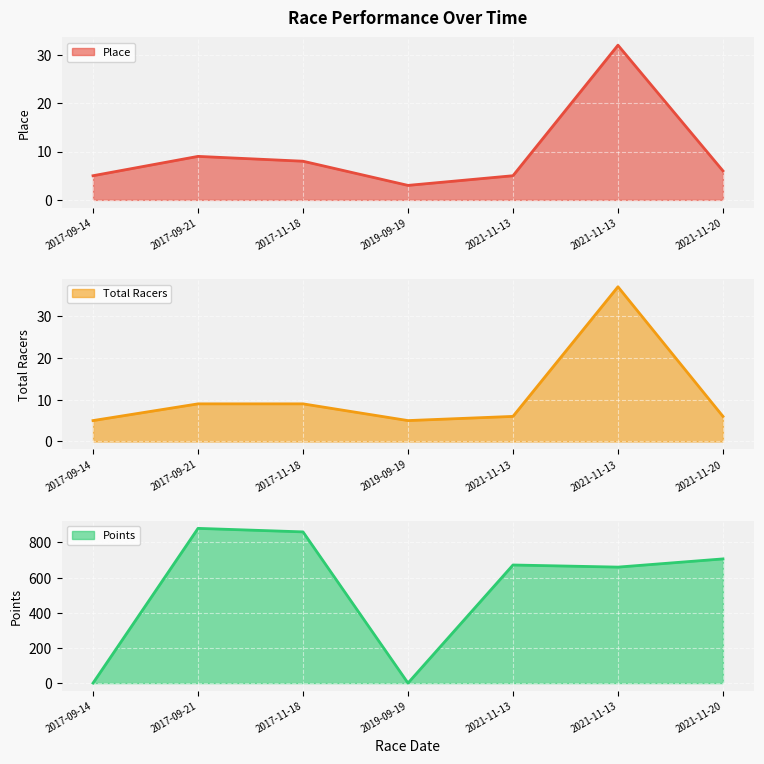

Which series has the widest spread of values?

Points